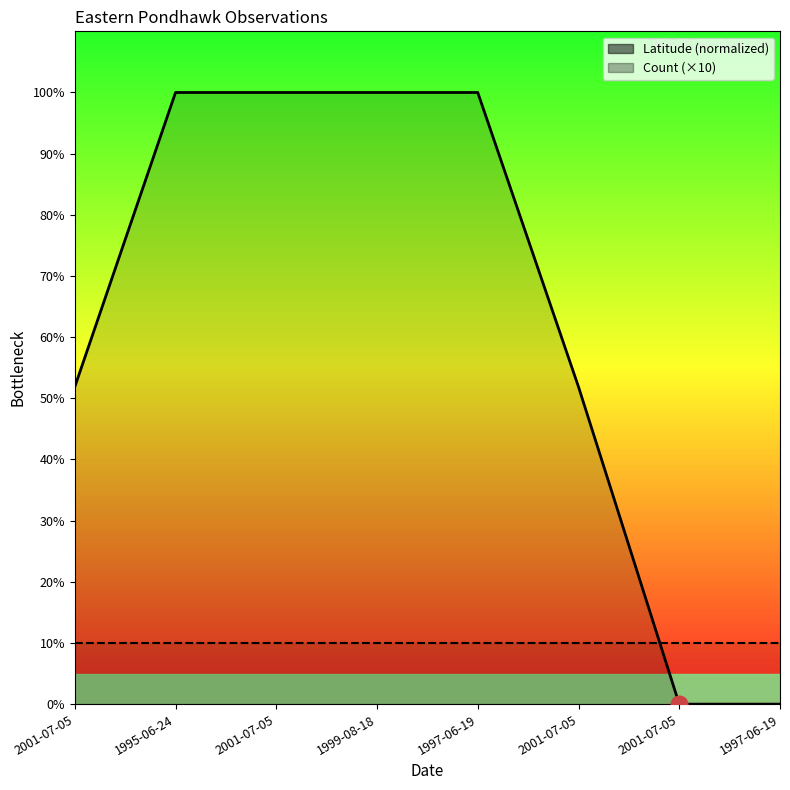

How many positive values does the Latitude series have?

6